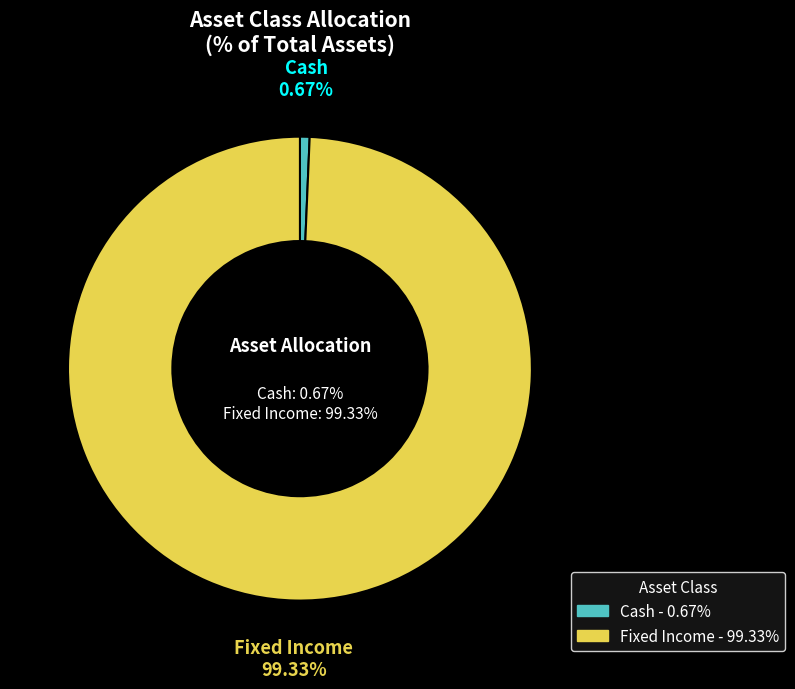

What portion of the pie excludes Cash?

99.3%